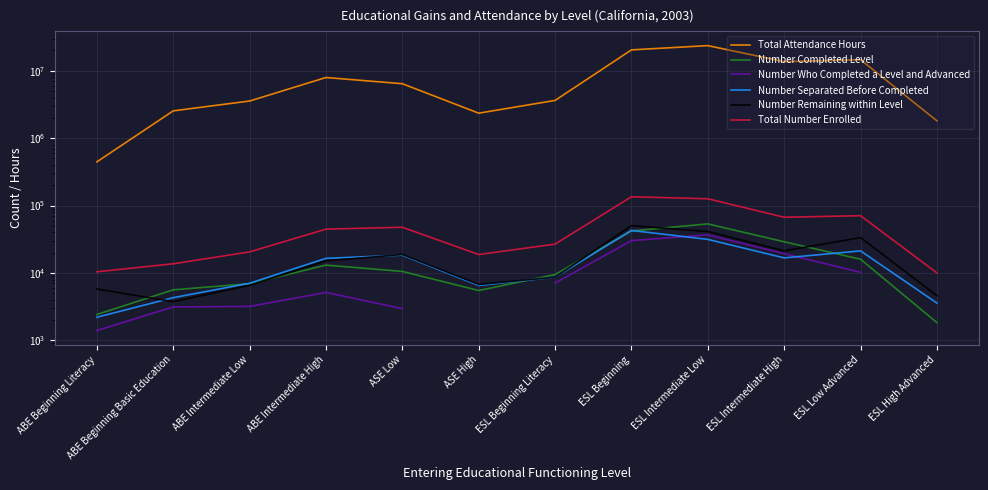

What is the spread (max minus min) of values at ESL Intermediate High?

13614330.0